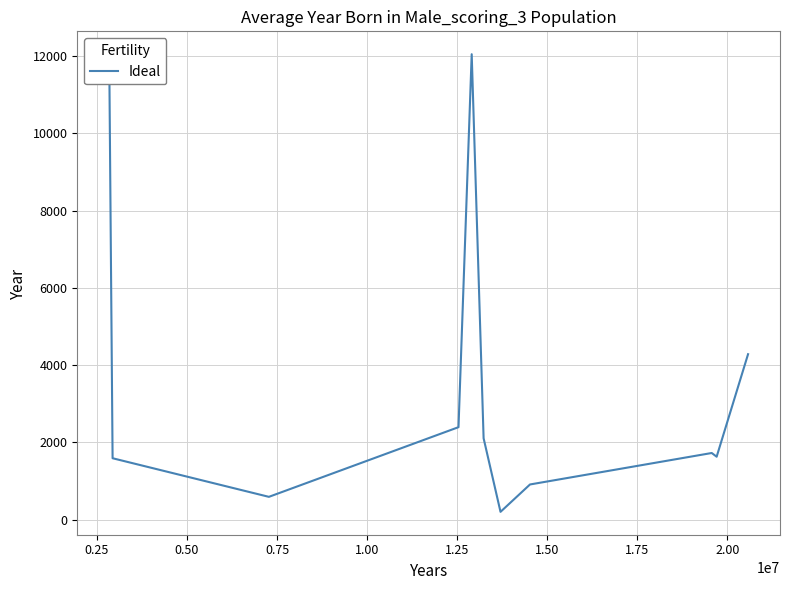

What is the difference between the maximum and minimum values?

11847.5